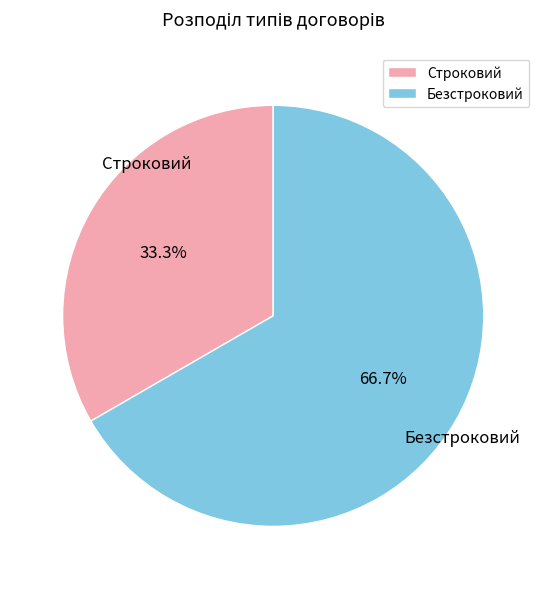

What percentage is the Строковий slice, to the nearest percent?

33%